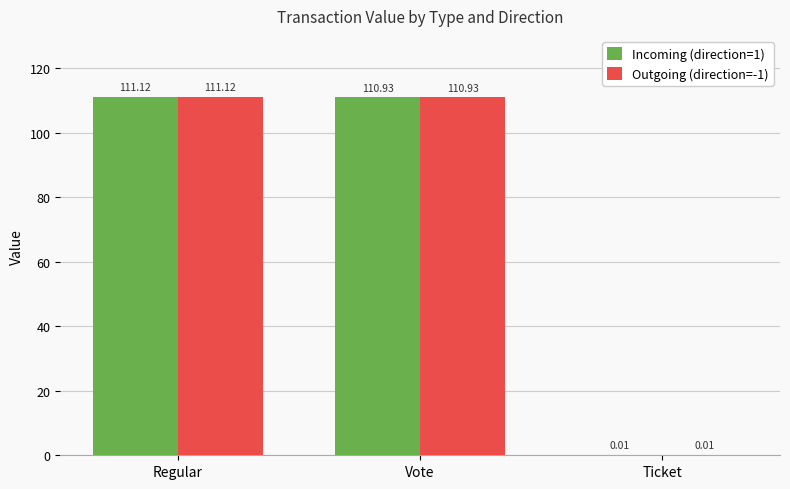

At which label is Outgoing (direction=-1) closest to 55?

Ticket